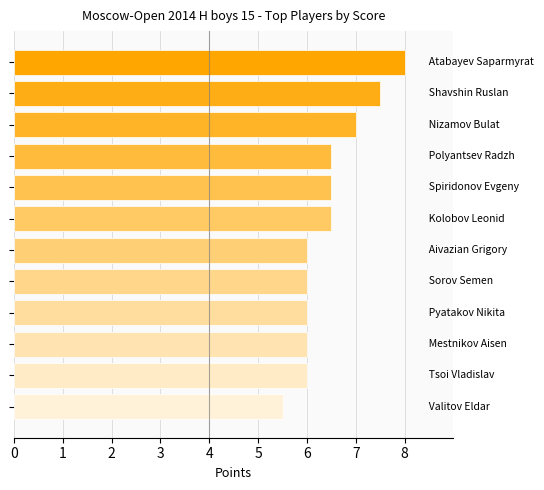

What is the maximum value shown in the chart?

8.0